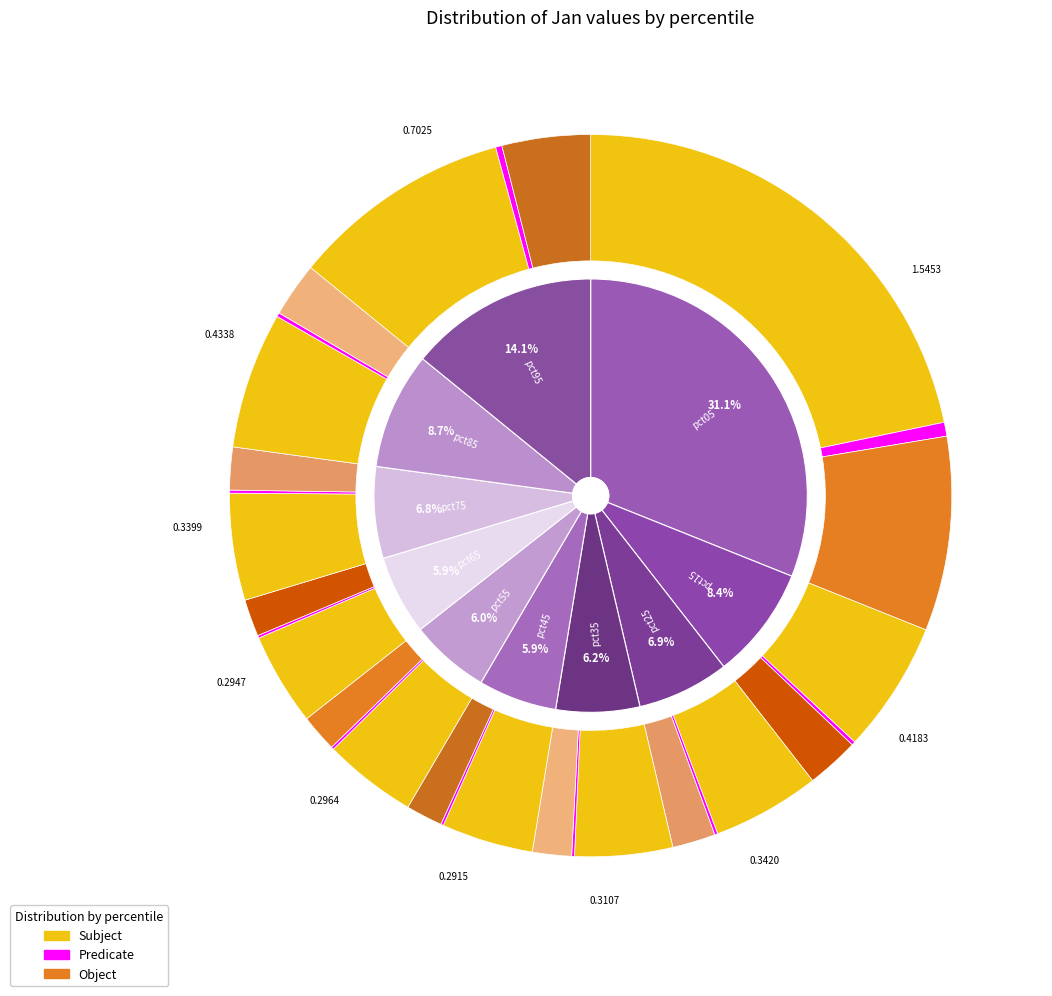

Which category has the smallest portion of the pie?

pct45